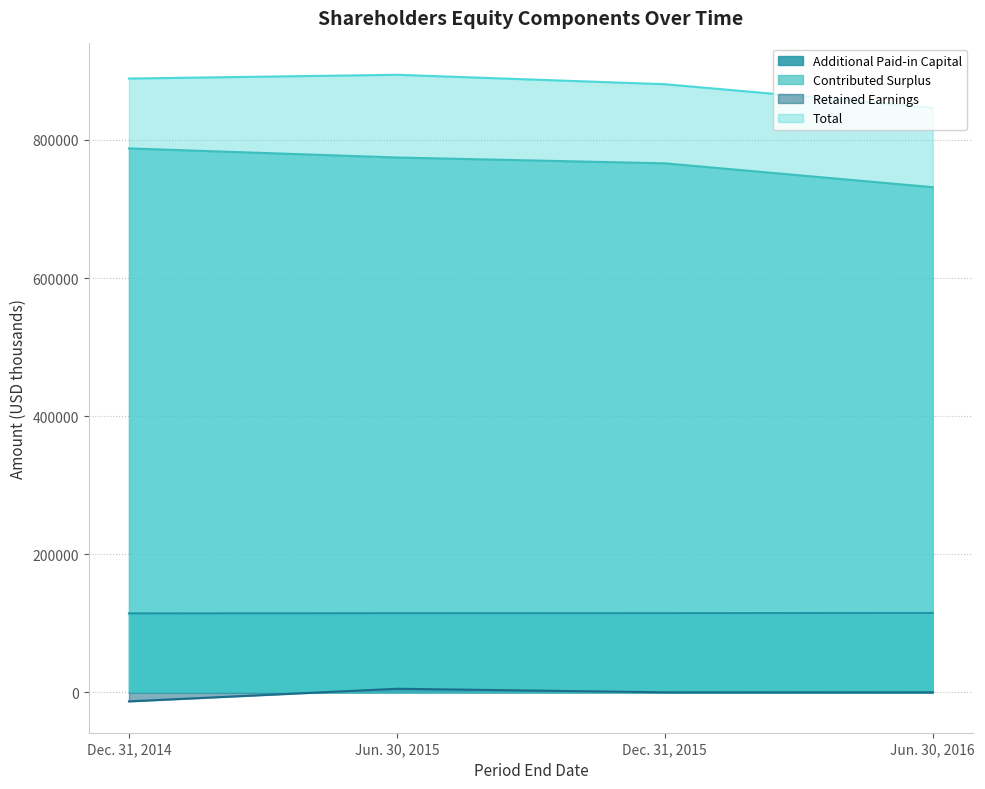

Where is Additional Paid-in Capital nearest to the value 114614?

Jun. 30, 2015